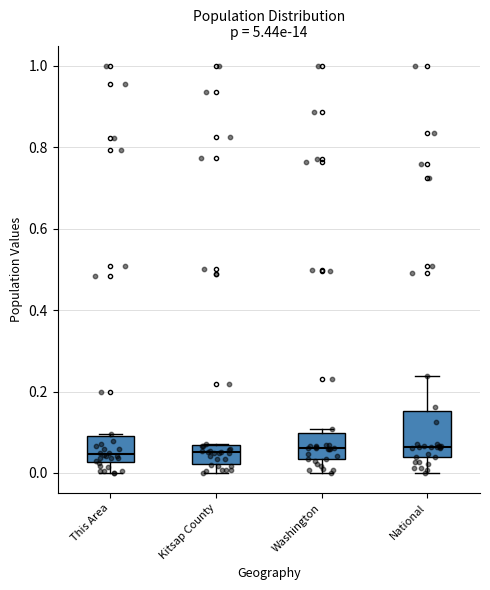

Where does the lower whisker of the box for National end on the y-axis? The values are not printed on the chart, so give them approximately, as read against the axis.

0.00